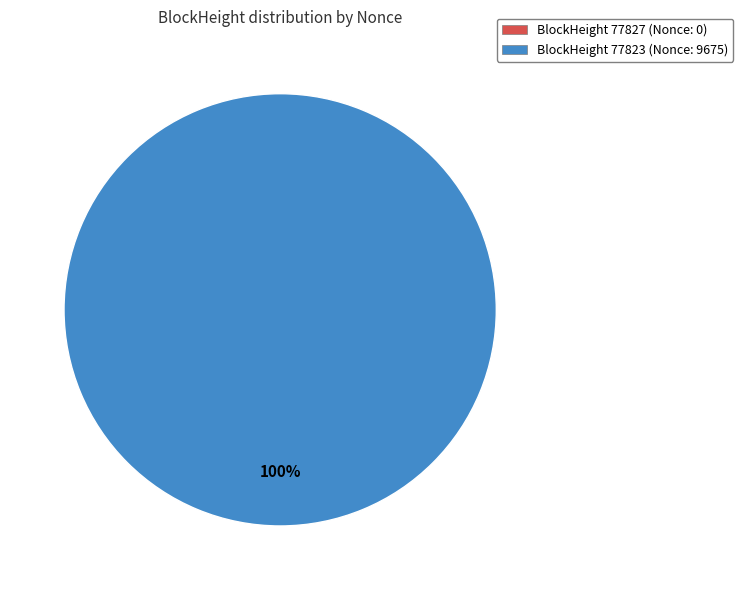

True or false: 77827 accounts for 8% of the total.

False